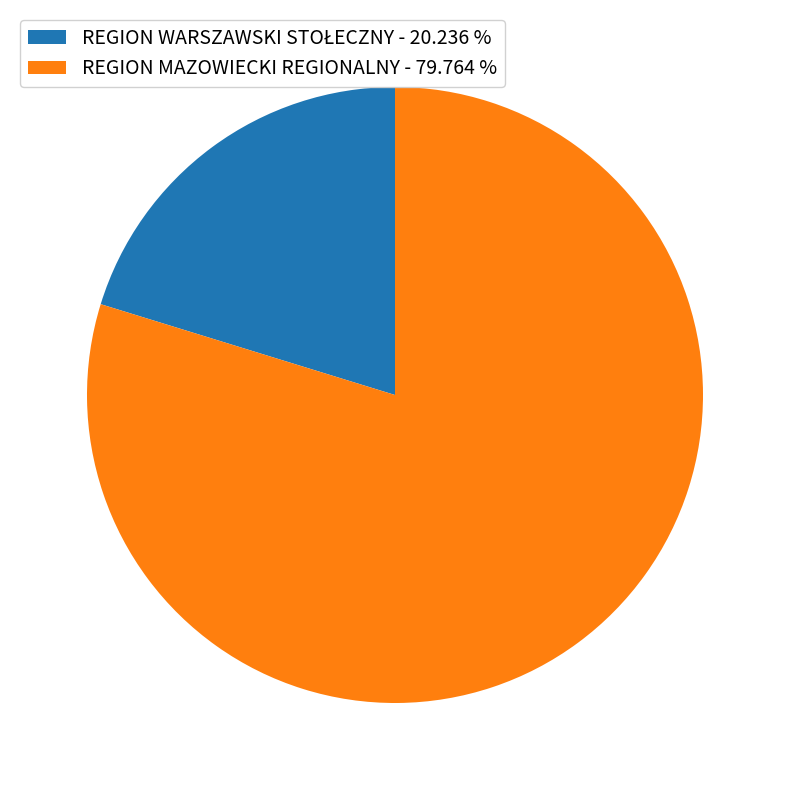

Is there a majority slice in this chart?

Yes